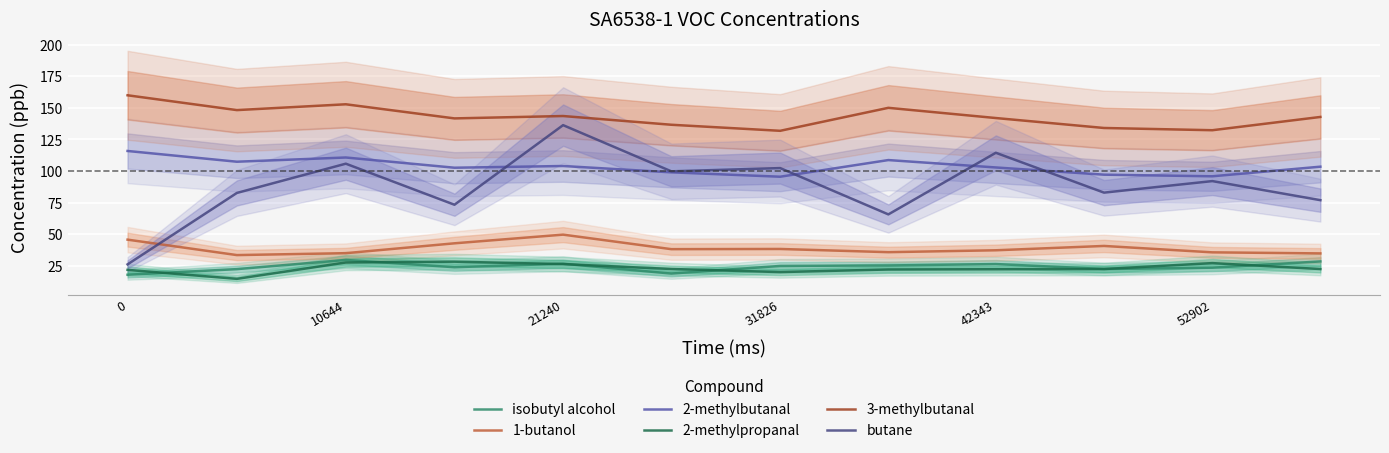

What is the lowest value of the butane series?

26.2